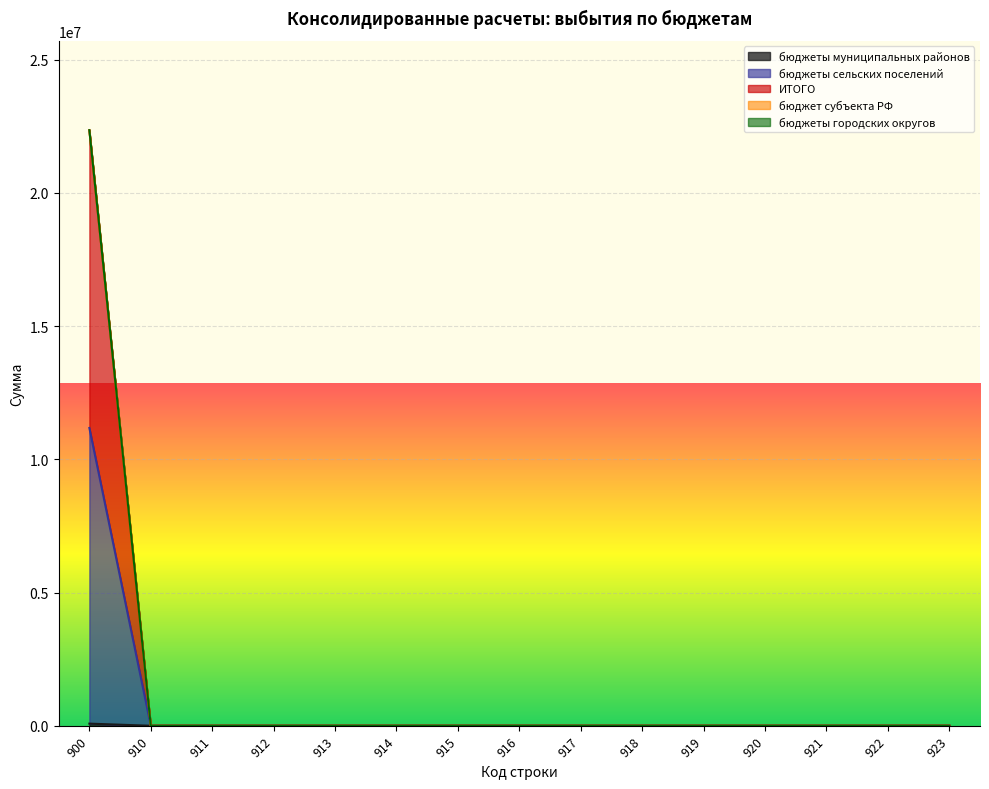

What is the difference between the maximum and minimum values in the бюджеты сельских поселений series?

11174276